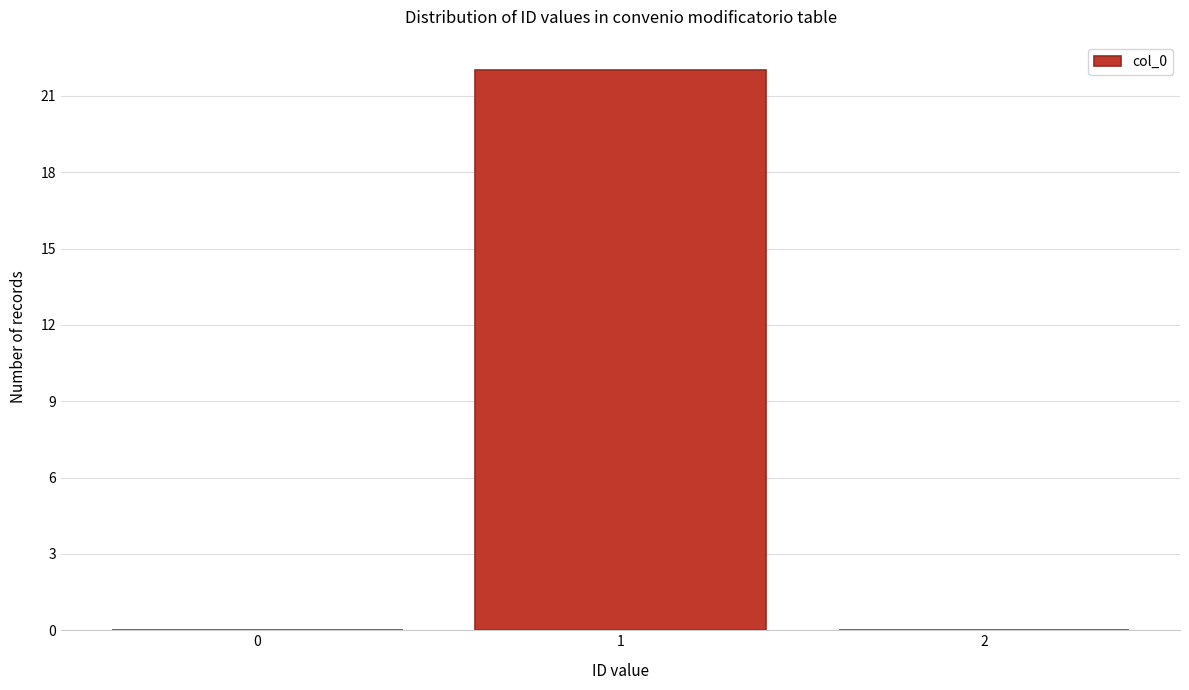

Reading right to left, transcribe all the data shown in this chart.

2=0	1=22	0=0